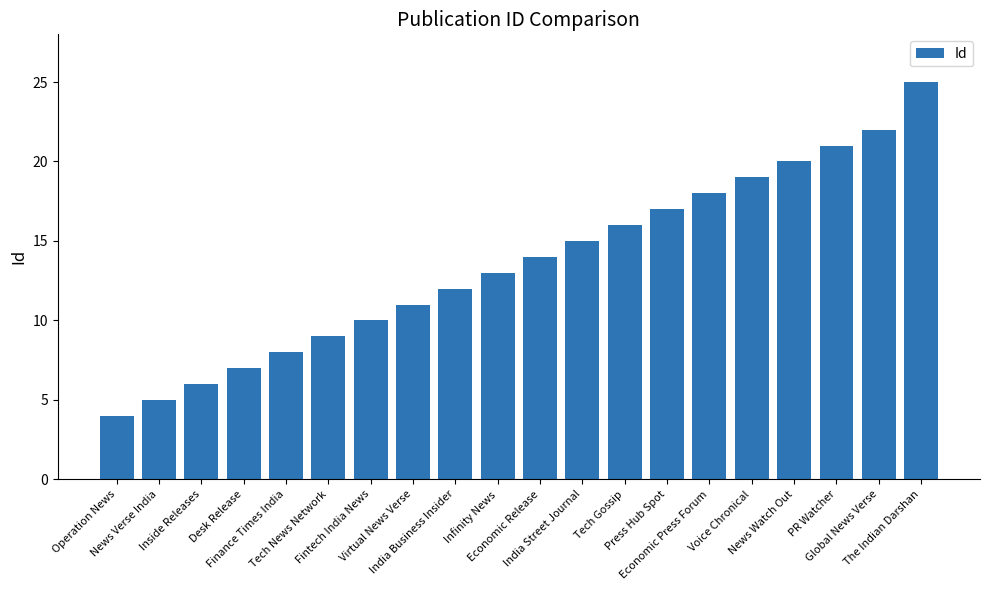

What value does the data have at Press Hub Spot?

17